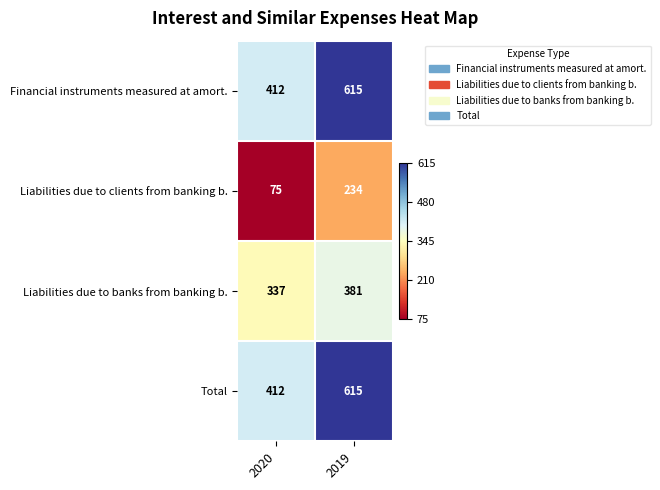

List the labels in order of Liabilities due to clients from banking b. value, smallest first.

2020, 2019